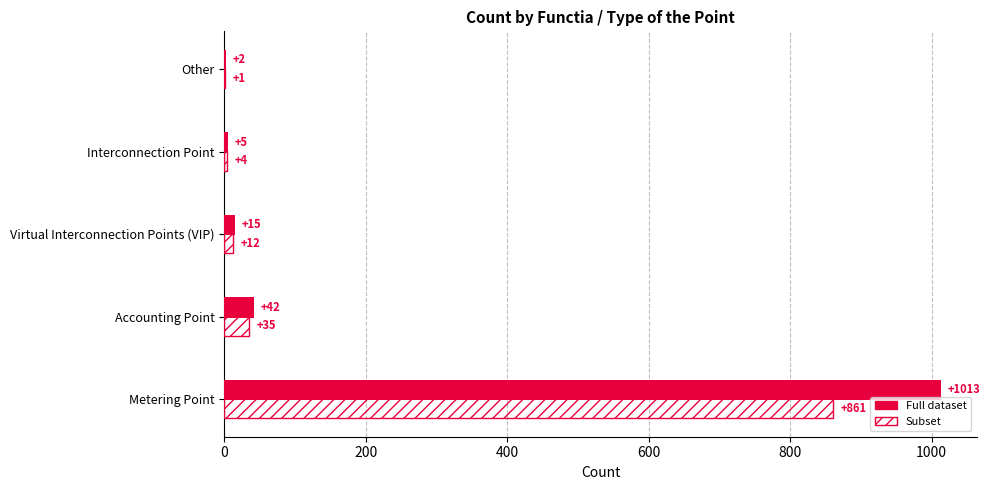

What is the maximum value shown in the chart?

1013.0